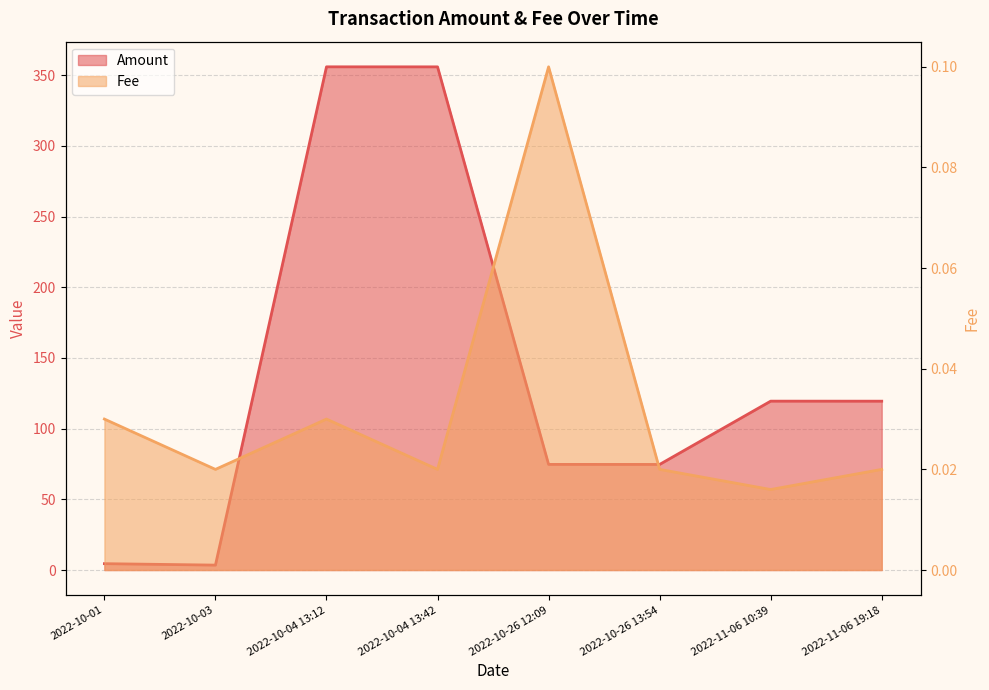

Reading left to right, what are all the values shown in this chart?

Amount: 4.5	3.5	355.9	355.8	74.7	74.7	119.4	119.4
Fee: 0.0	0.0	0.0	0.0	0.1	0.0	0.0	0.0